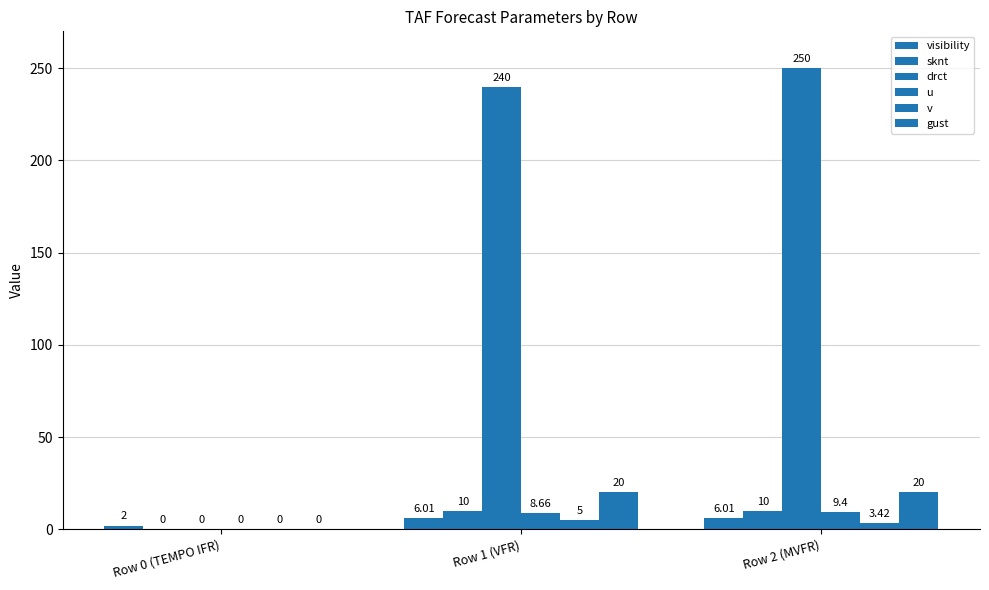

What is the difference between the maximum and second lowest values in the v series?

1.6